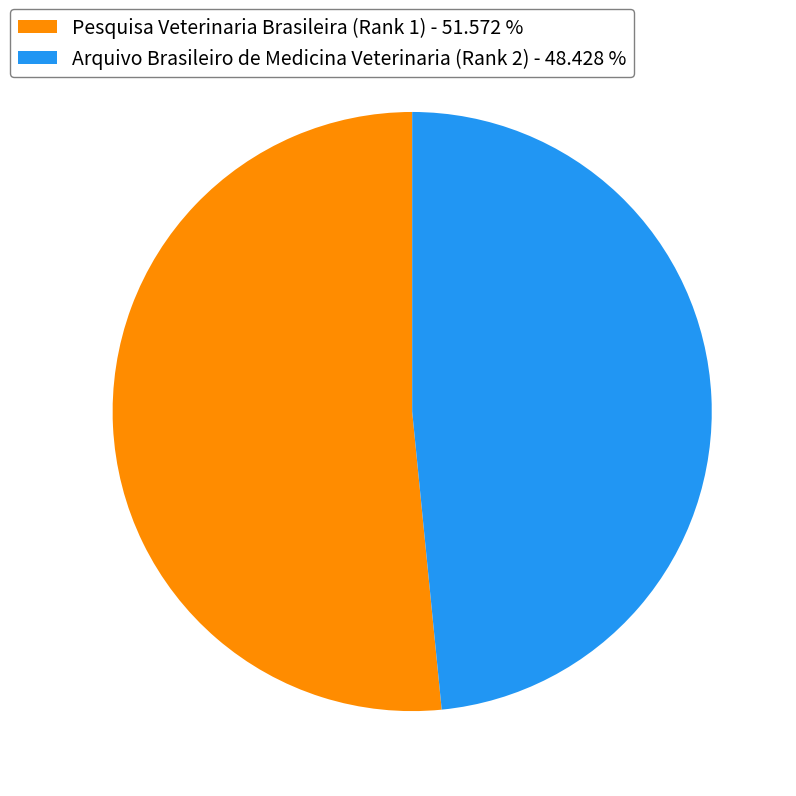

Which has a higher value, Pesquisa Veterinaria Brasileira (Rank 1) or Arquivo Brasileiro de Medicina Veterinaria (Rank 2)?

Pesquisa Veterinaria Brasileira (Rank 1)